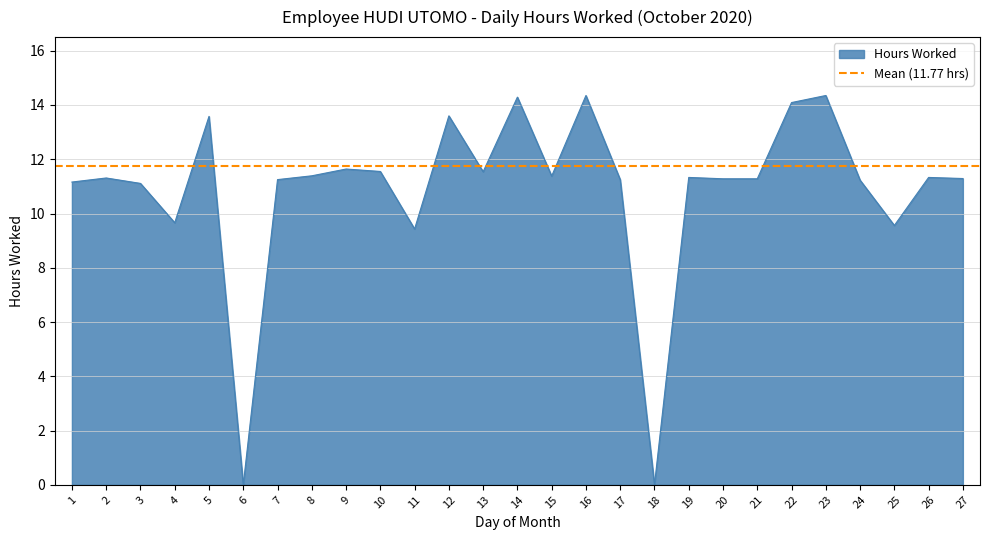

True or false: the data has more than 0 interior local peaks.

True